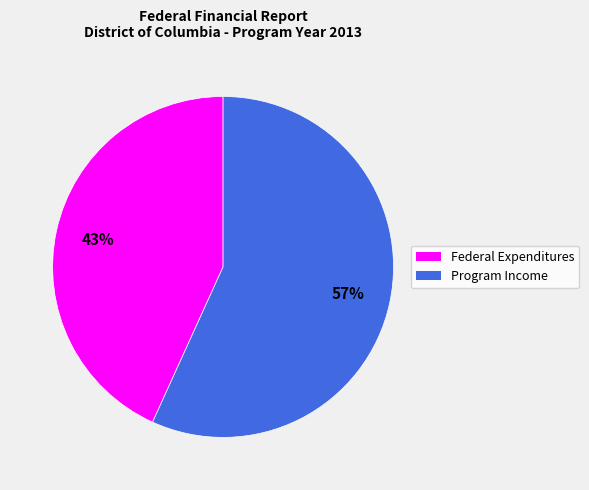

True or false: Federal Expenditures accounts for 58% of the total.

False